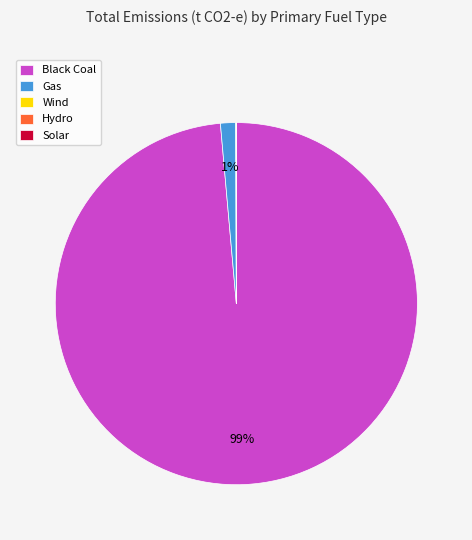

To the nearest percent, what is the difference between the largest and smallest slice percentages?

99%